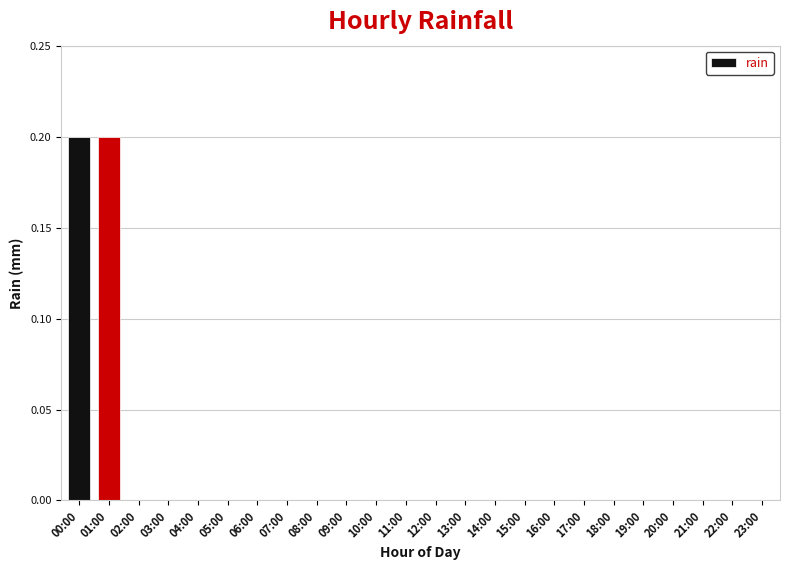

Is it true that the value at 01:00 is 0.2?

True